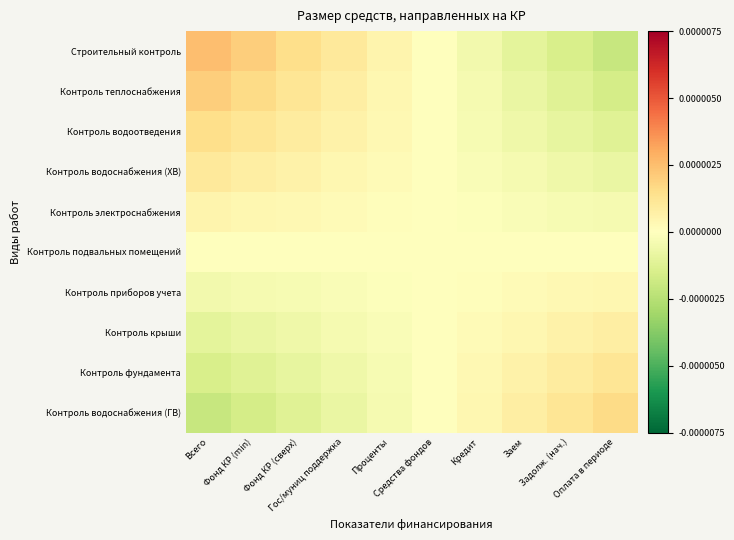

List the series in order of their peak value, highest first.

Строительный контроль, Контроль теплоснабжения, Контроль водоснабжения (ГВ), Контроль водоотведения, Контроль фундамента, Контроль водоснабжения (ХВ), Контроль крыши, Контроль электроснабжения, Контроль приборов учета, Контроль подвальных помещений